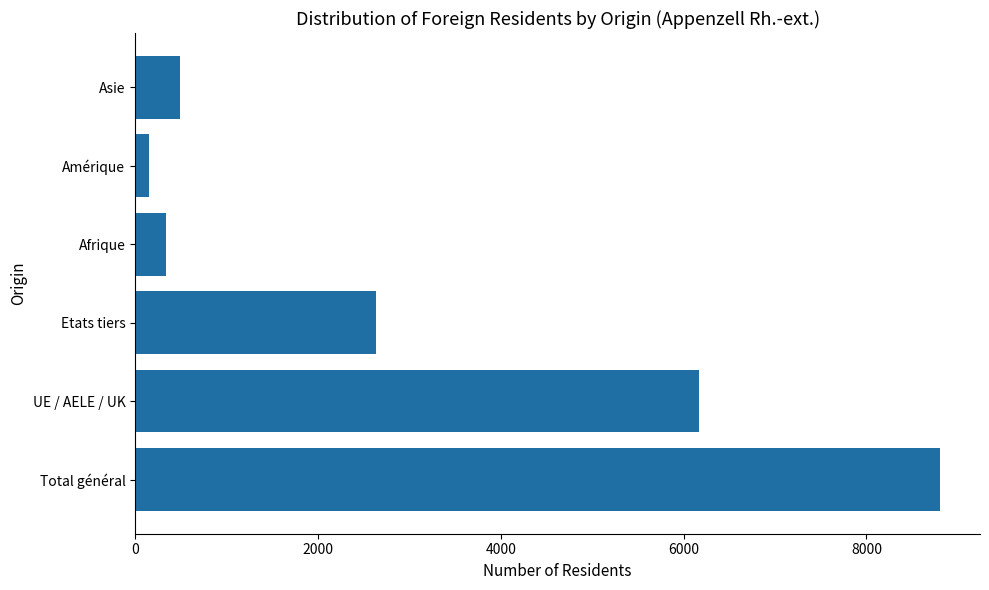

The chart shows a value of 2633 at Etats tiers. True or false?

True